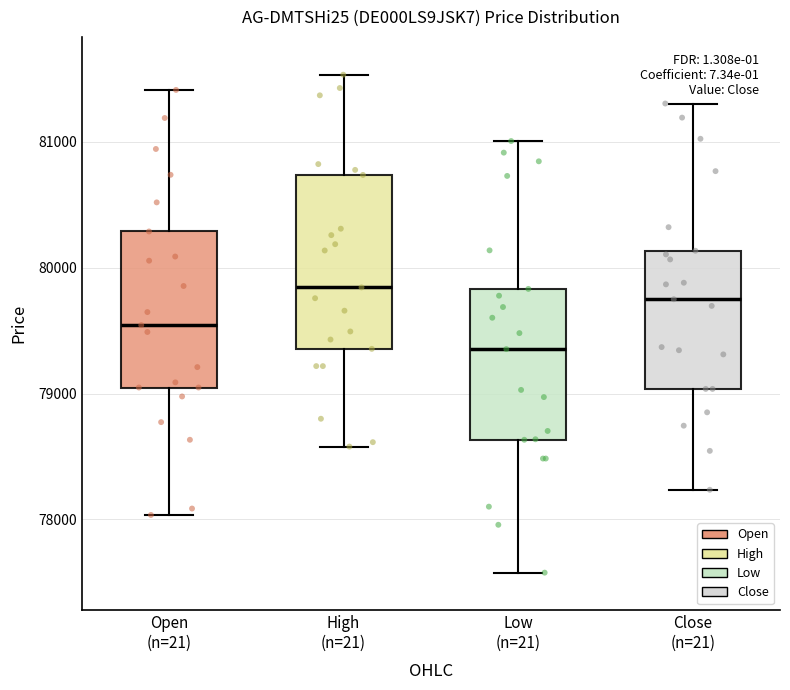

Where is the upper edge of the box for High (n=21) on the y-axis? The values are not printed on the chart, so give them approximately, as read against the axis.

80700